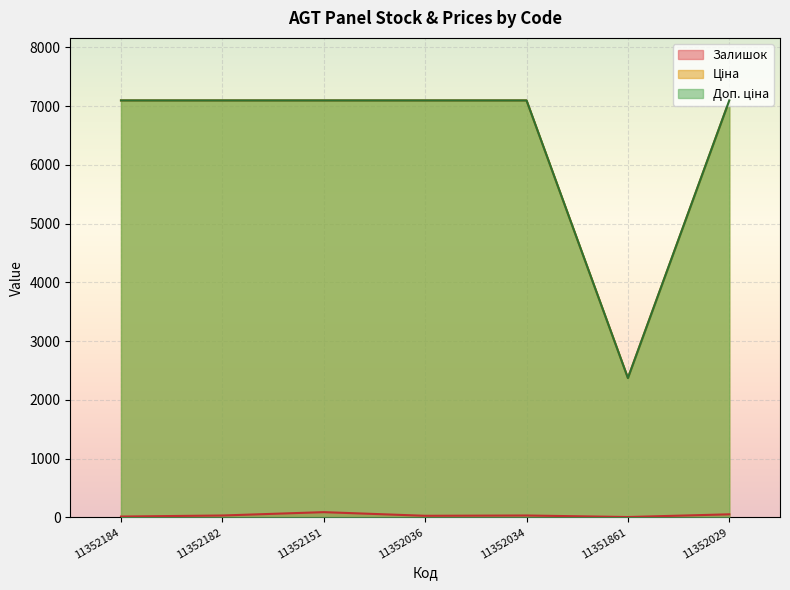

Which category has the lowest value across all series?

11351861